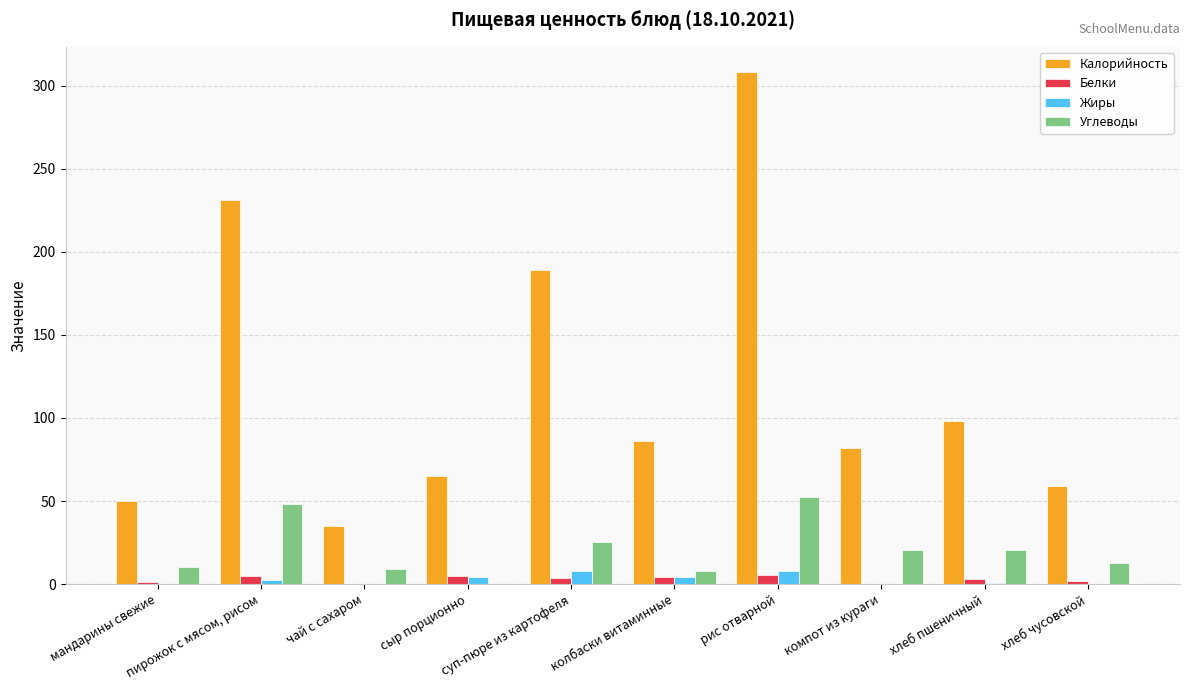

What is the approximate value of Углеводы at колбаски витаминные?

7.7